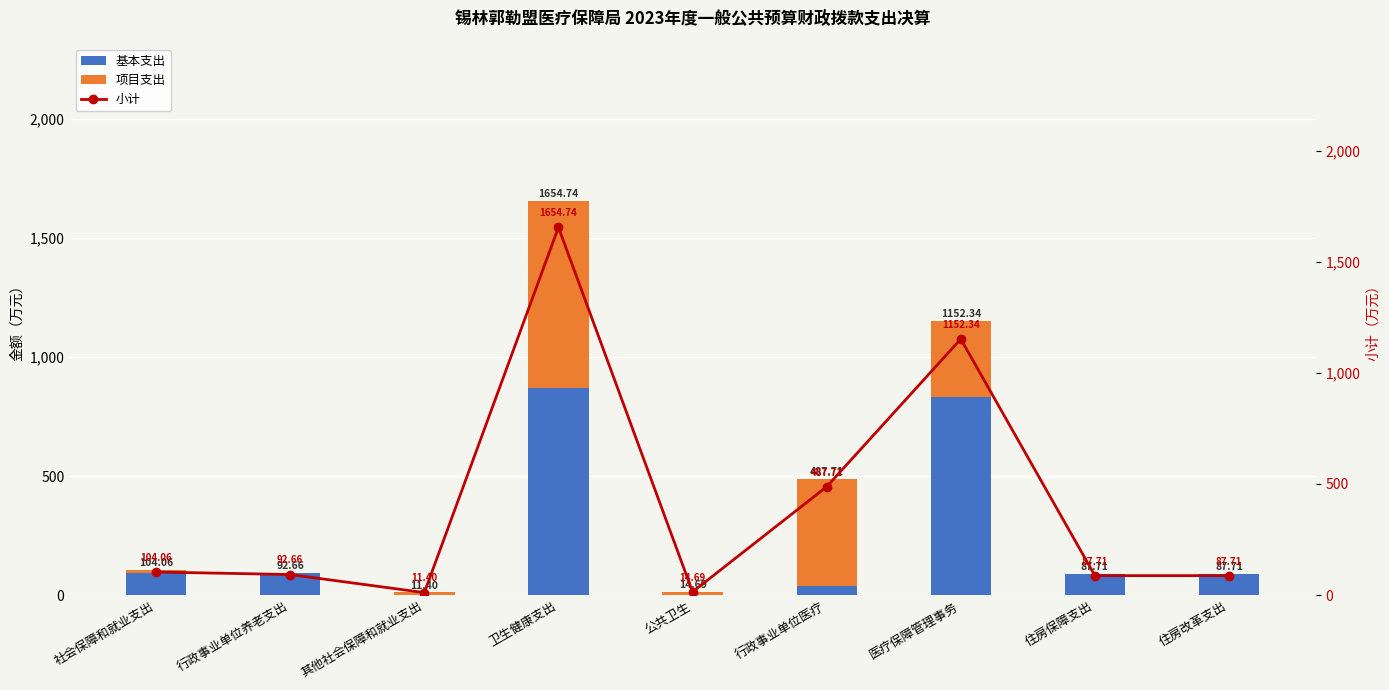

List the labels in order of 基本支出 value, largest first.

卫生健康支出, 医疗保障管理事务, 社会保障和就业支出, 行政事业单位养老支出, 住房保障支出, 住房改革支出, 行政事业单位医疗, 其他社会保障和就业支出, 公共卫生